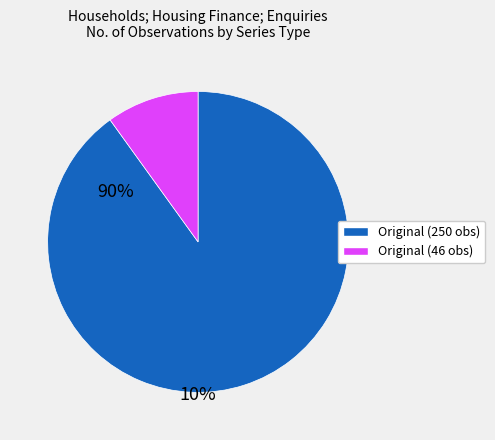

Is there a majority slice in this chart?

Yes